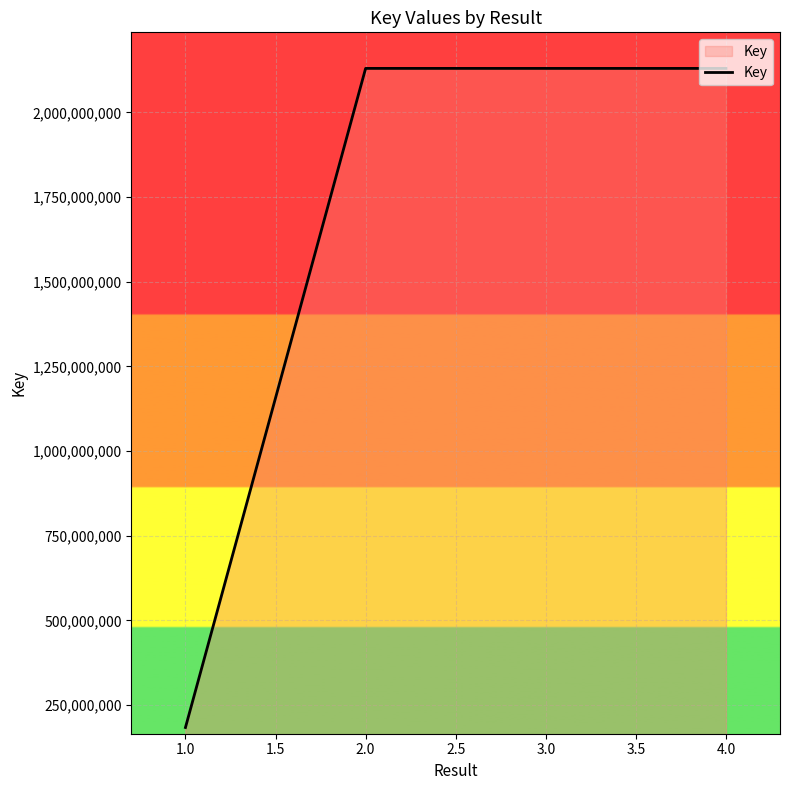

The value at 1.0 is 266285263. True or false?

False